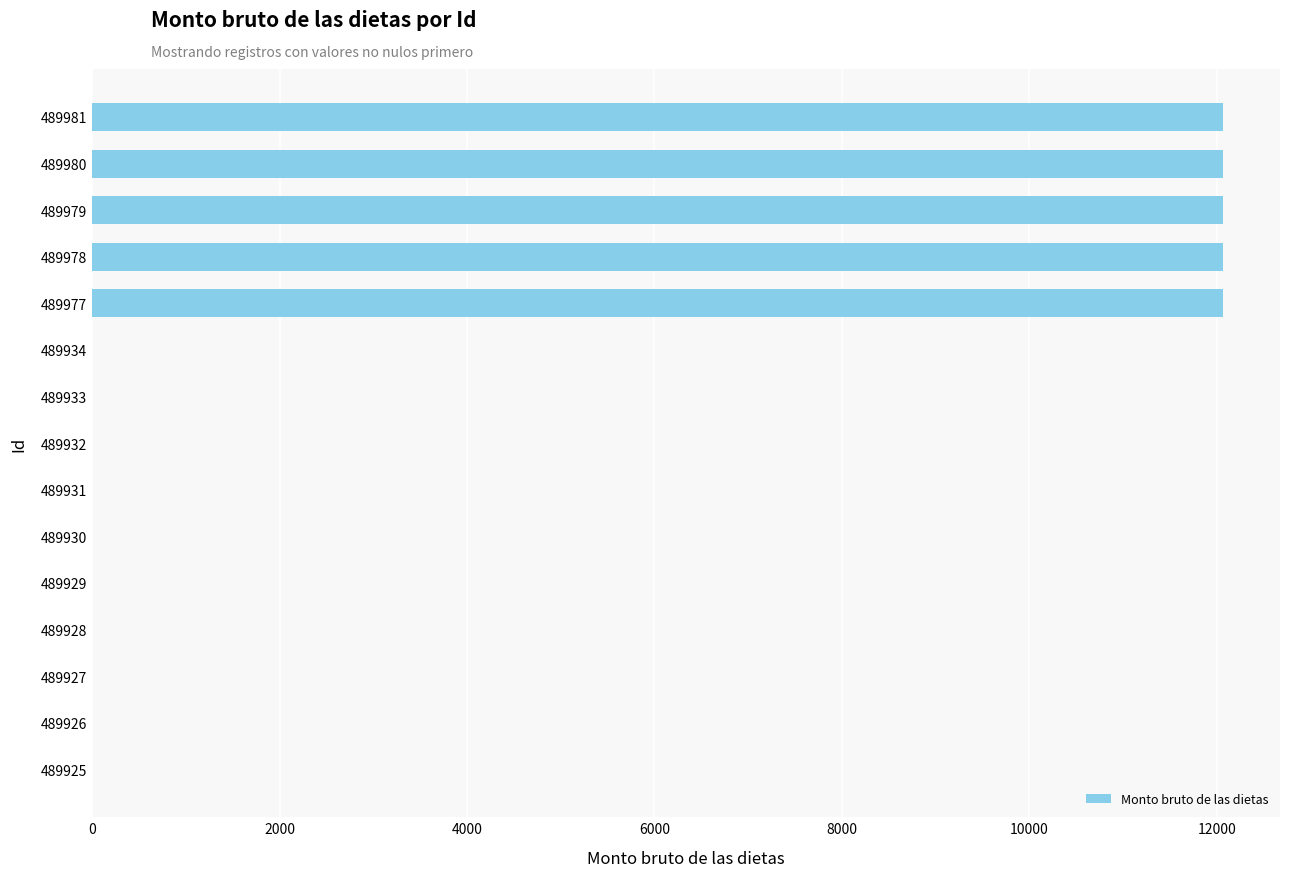

What is the maximum value shown in the chart?

12070